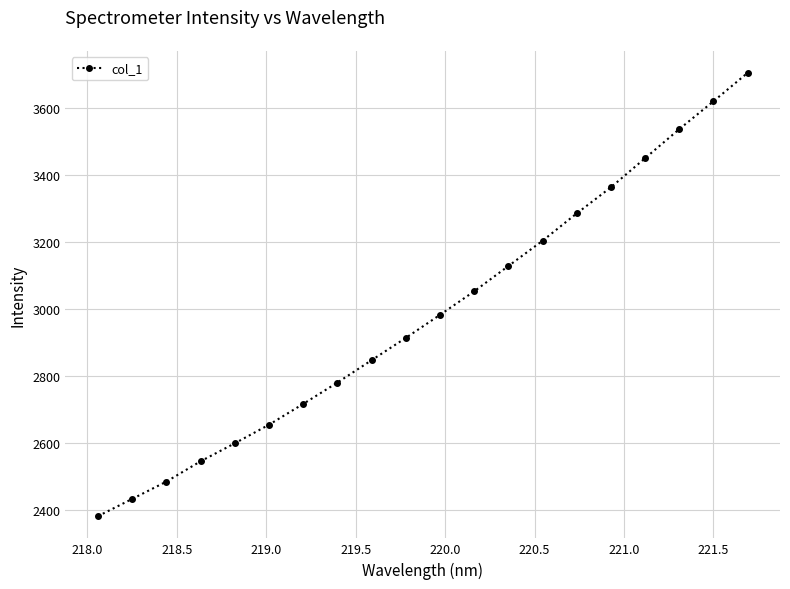

What is the sum of all values?

59684.4